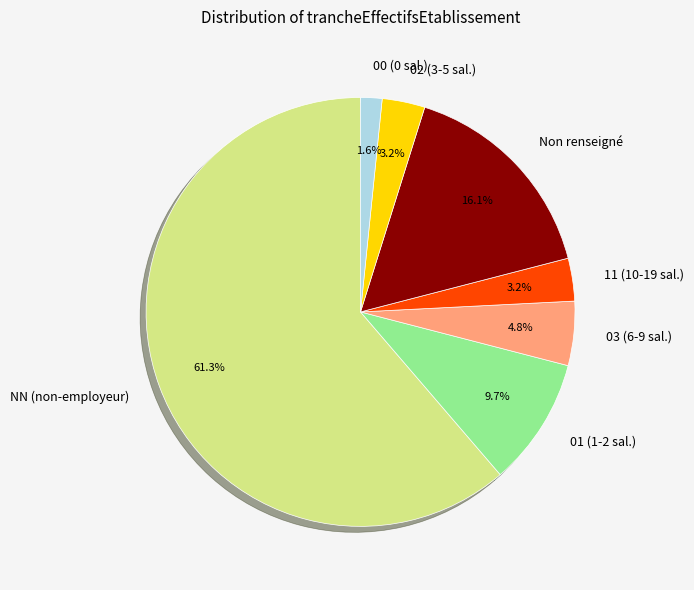

Do Non renseigné and 11 (10-19 sal.) together represent more than half of the pie?

No